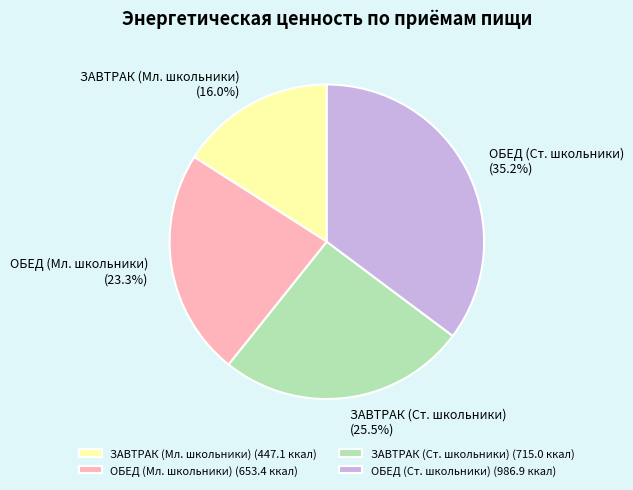

Is ЗАВТРАК (Ст. школьники) the majority of the pie?

No